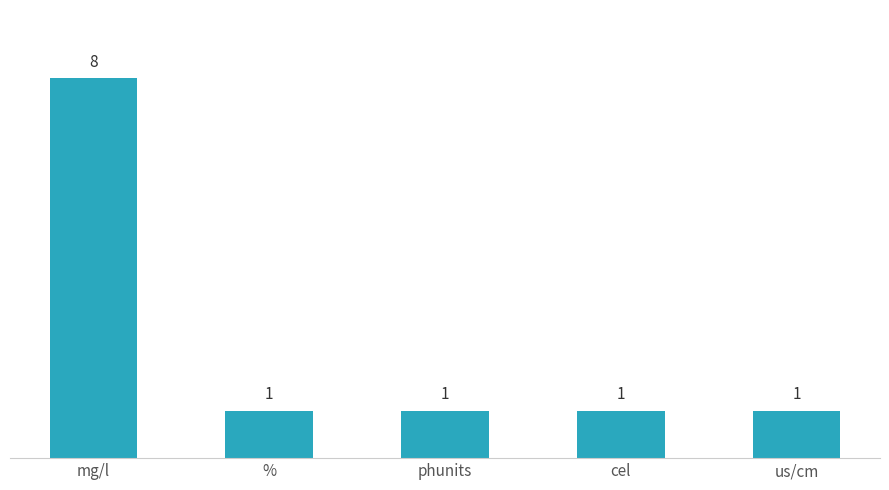

Between cel and mg/l, which is larger?

mg/l